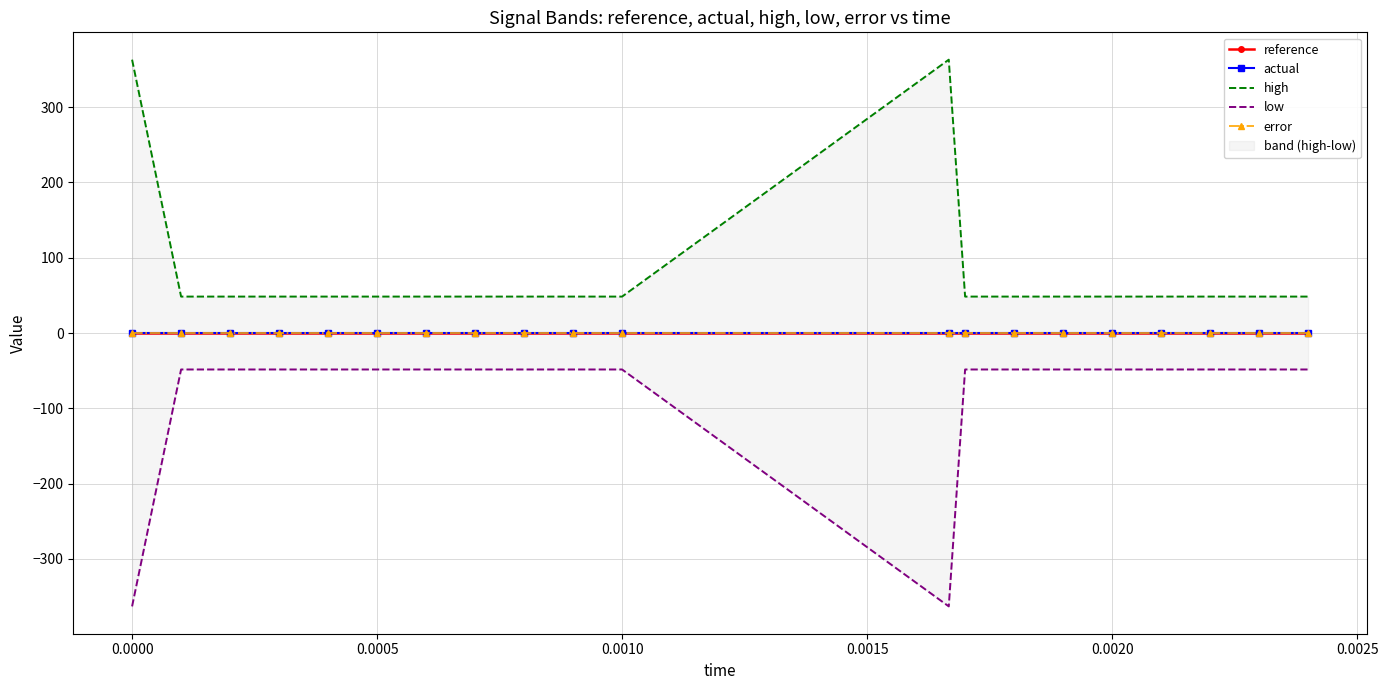

Does the chart have visible grid lines?

Yes